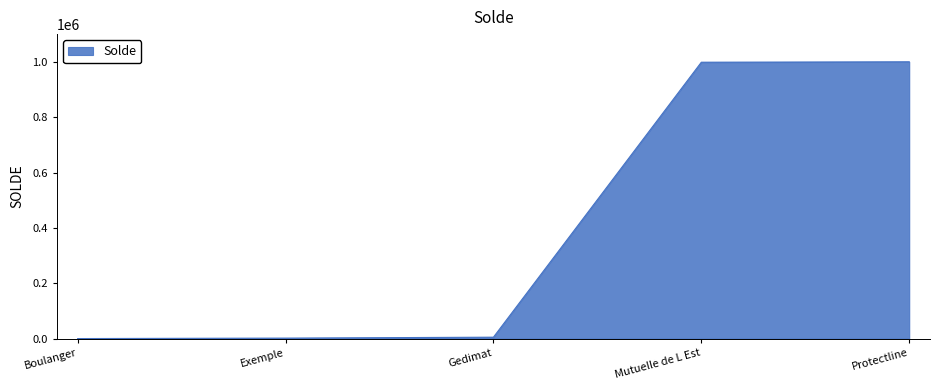

Approximately how many times larger is the value at Protectline compared to Mutuelle de L Est?

1.0